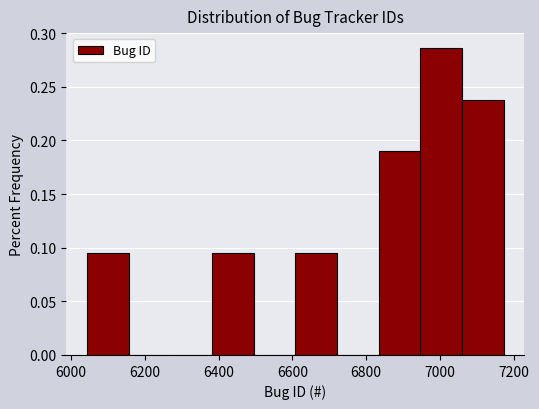

What is the height of the bar covering 6840 to 6940 on the x-axis? Neither the bar edges nor the heights are printed on the chart, so give them approximately, as read against the axes.

0.190